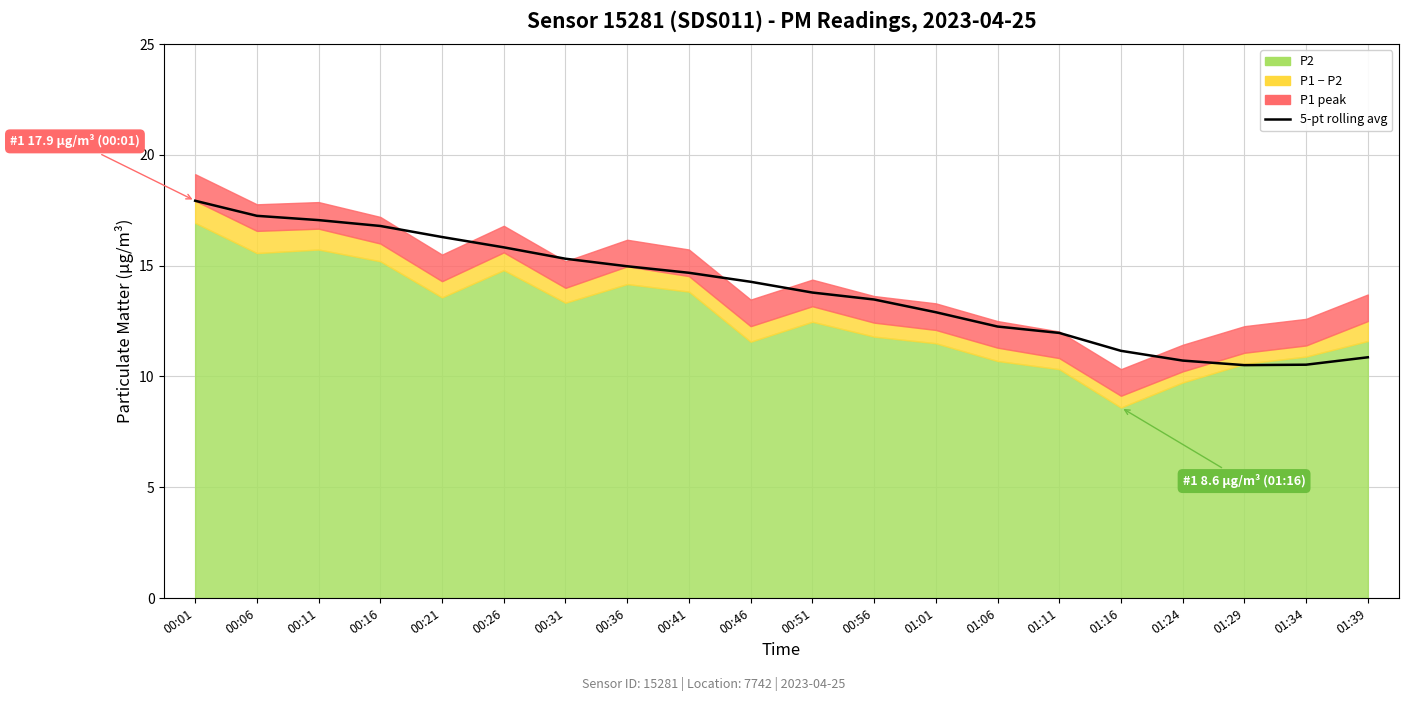

Is it true that the value at 01:29 is 10.5?

True